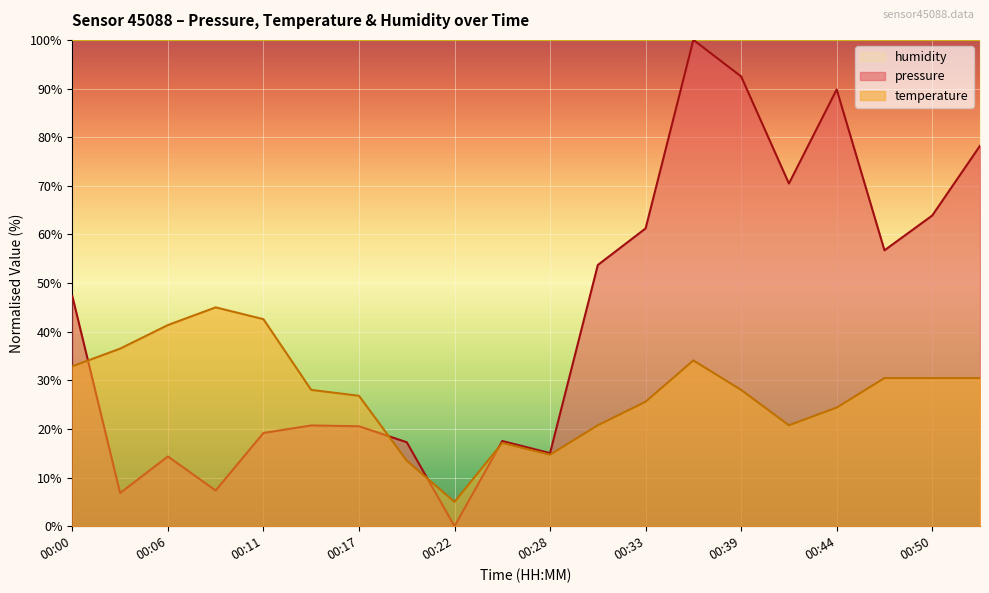

Is it true that temperature equals 26.8 at 00:25?

False